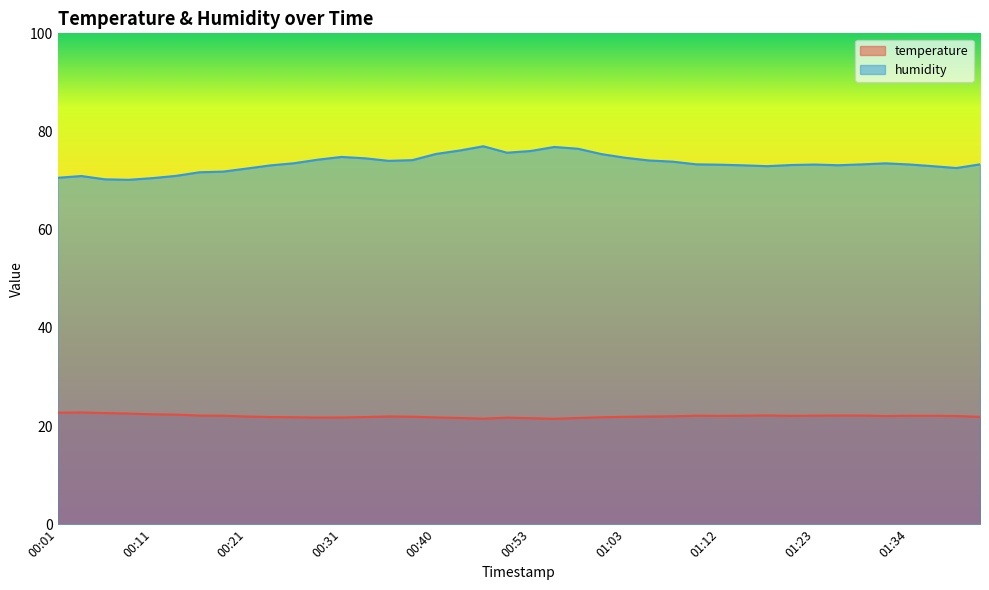

What is the approximate value of humidity at 01:23?

73.3